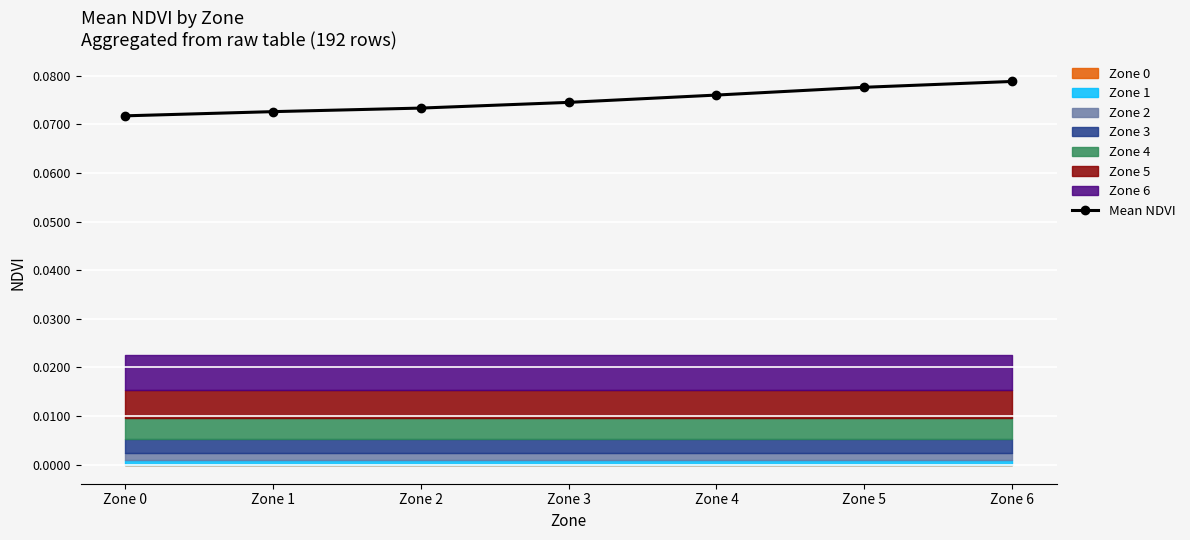

Count the number of categories in the chart.

7